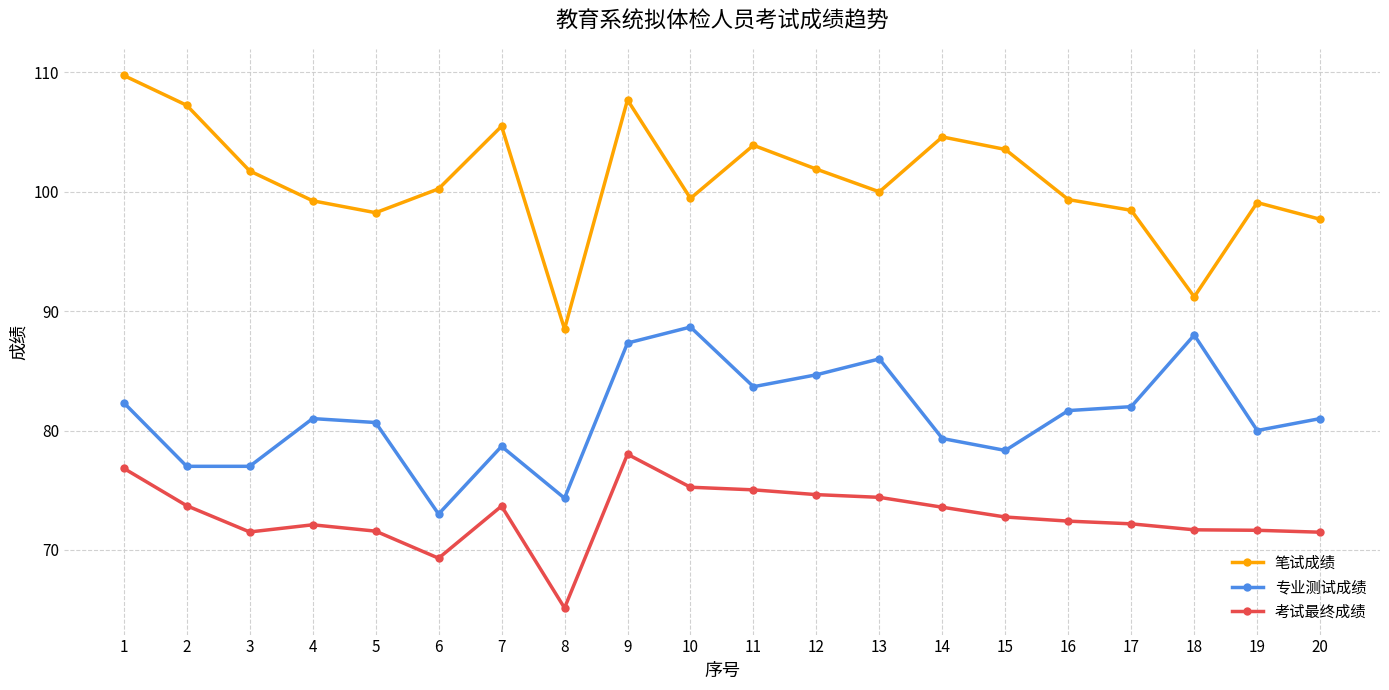

The 专业测试成绩 series shows 21.9 at 18. True or false?

False